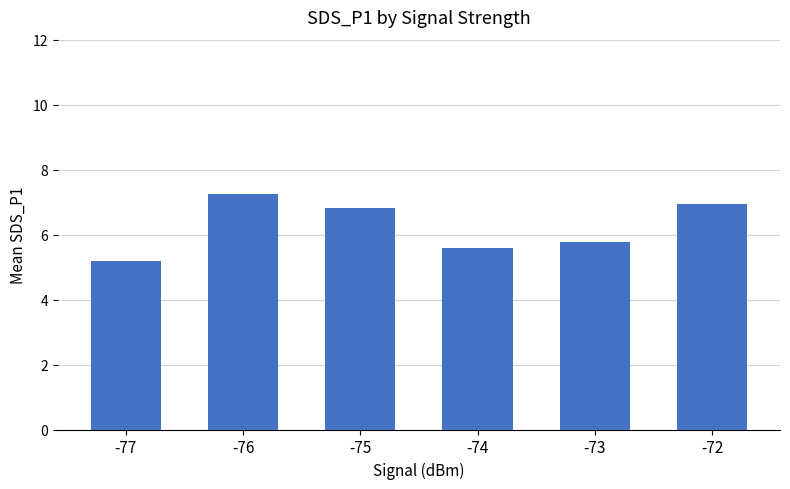

What is the greatest value displayed?

7.2